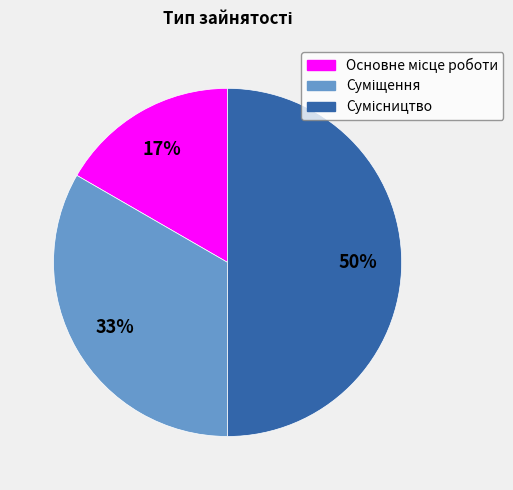

To the nearest percent, what is the difference between the largest and smallest slice percentages?

33%